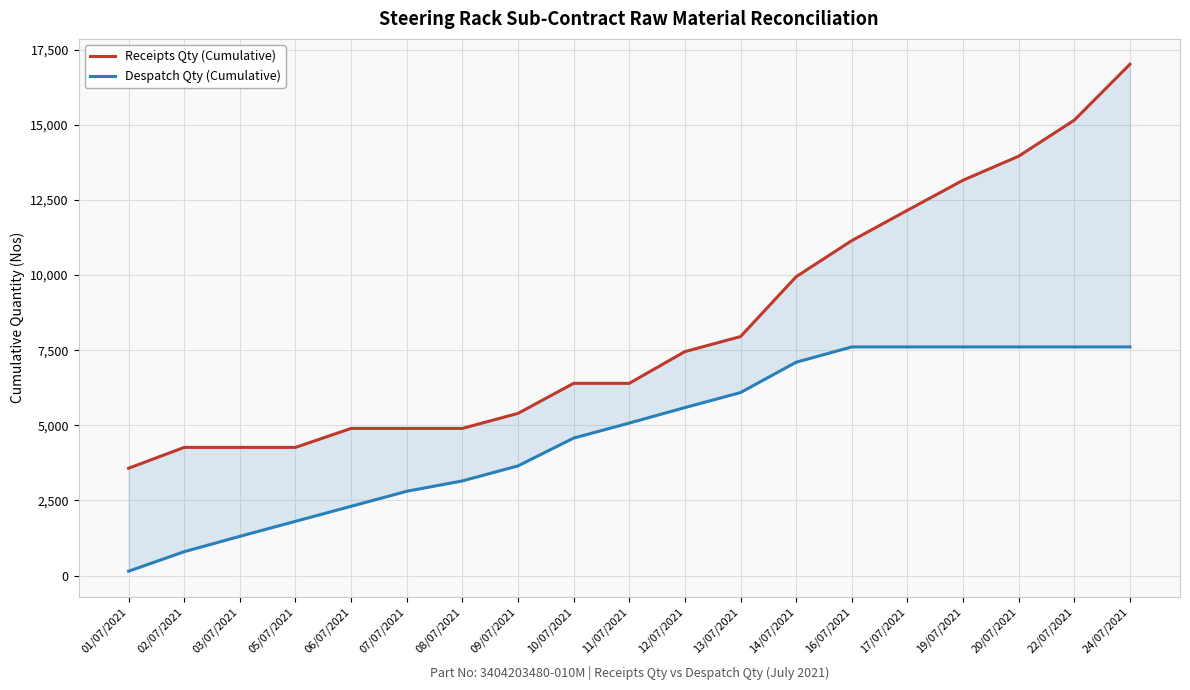

How many lines are shown in the chart?

2